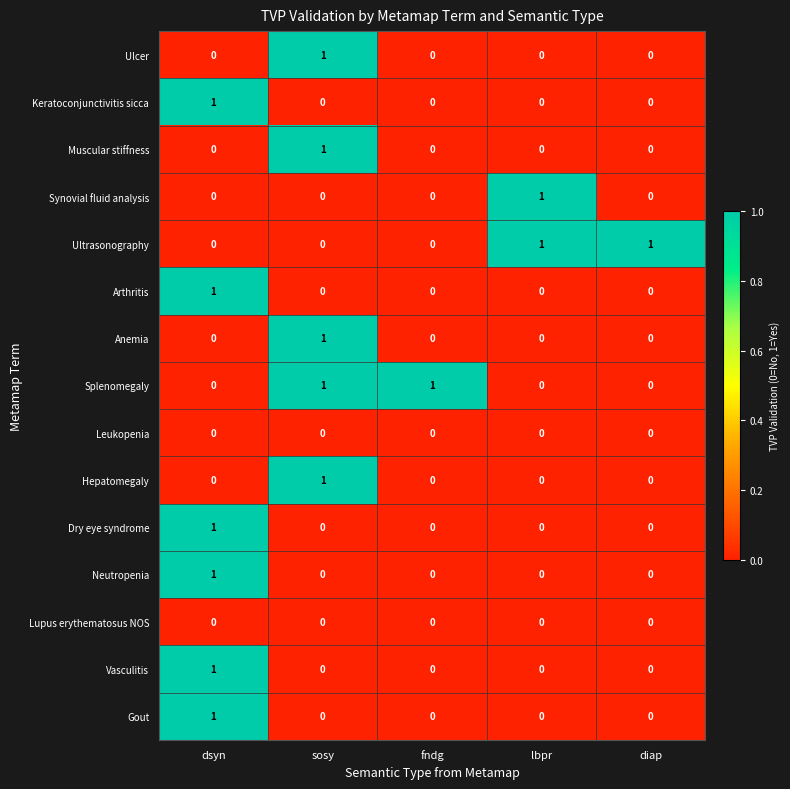

The value of Hepatomegaly at fndg is 0. True or false?

True